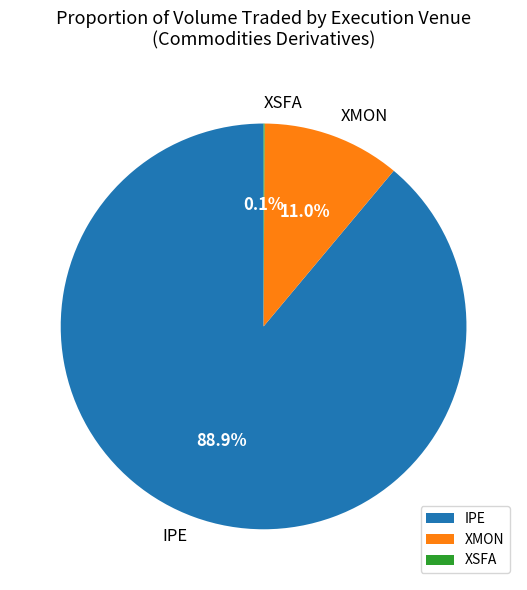

To the nearest percent, what percentage of the pie is XMON?

11%